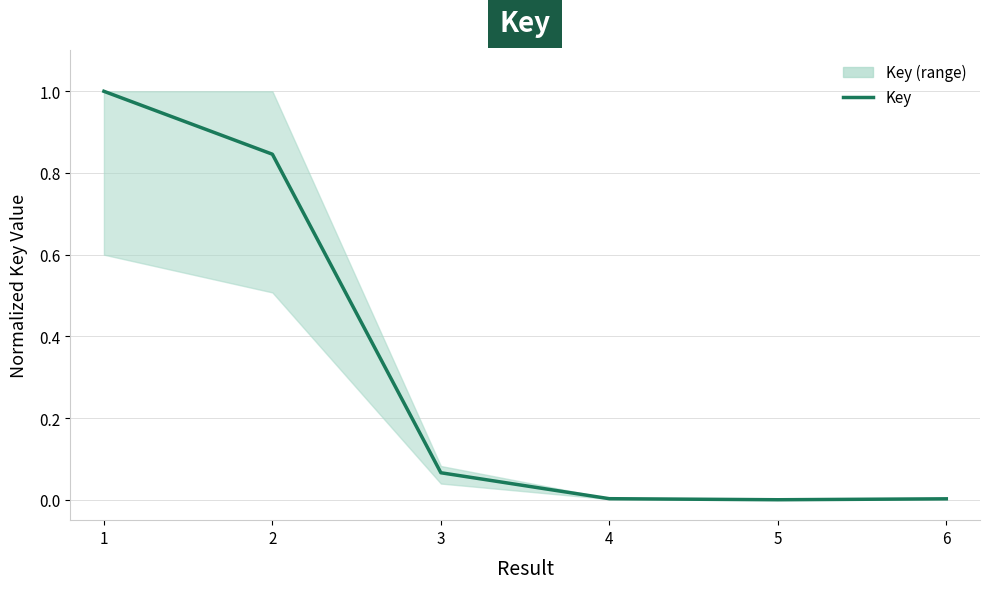

Between 1 and 3, which is larger?

1